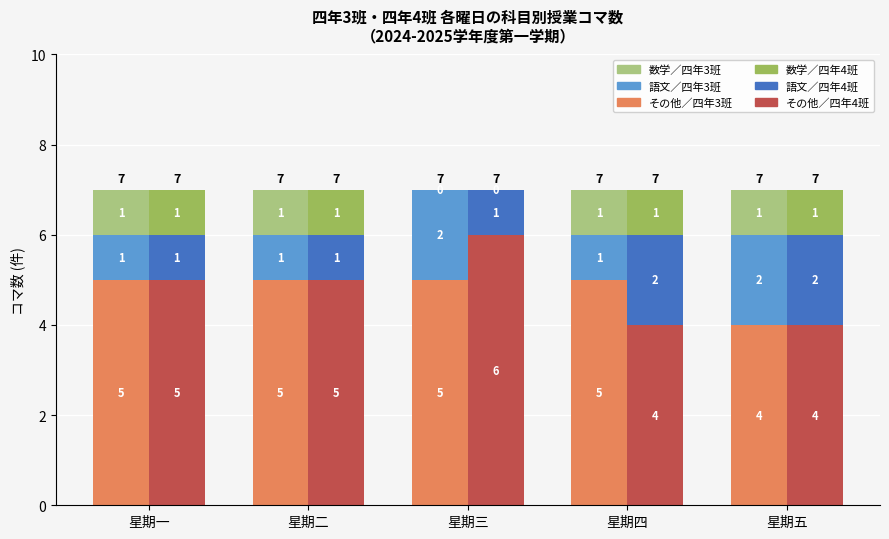

What position from the left is 星期五?

5